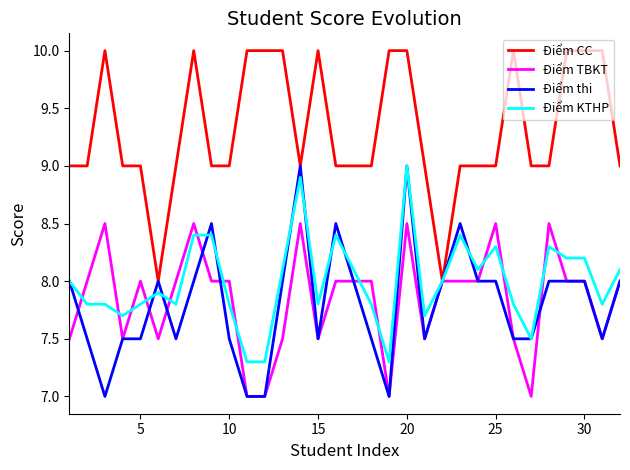

What is the minimum value for Điểm thi?

7.0